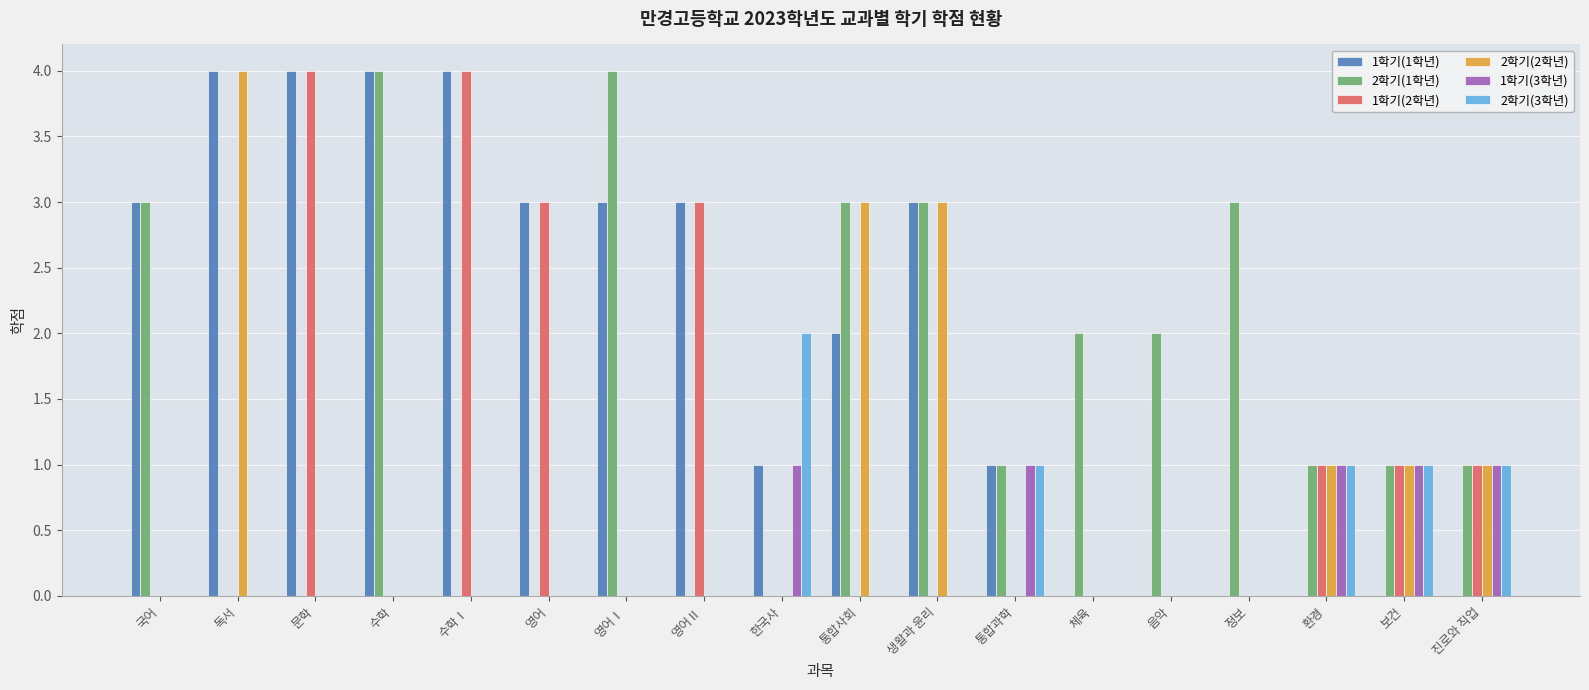

What is the total value across all series at 문학?

8